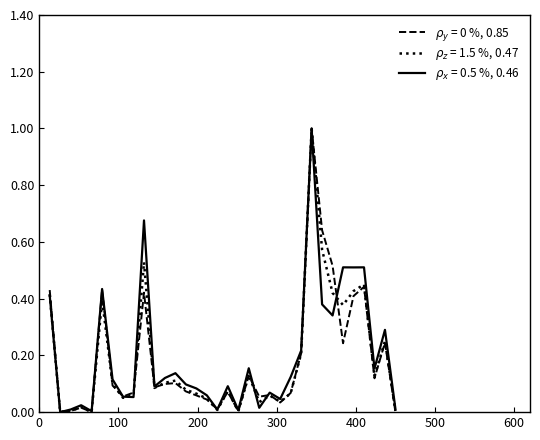

Does the chart have visible grid lines?

No